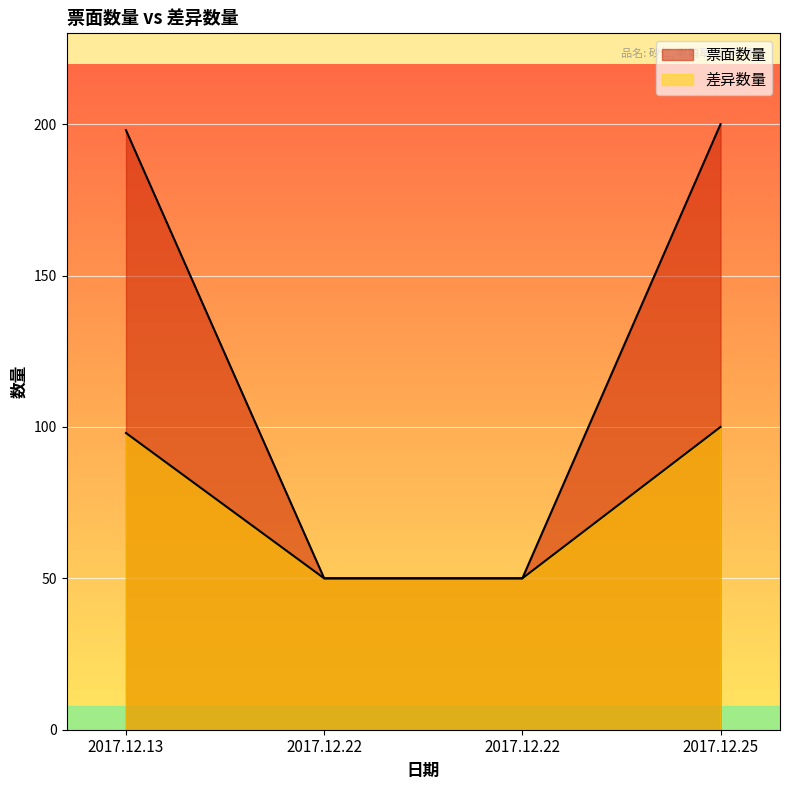

What is the sum of all 票面数量 values?

498